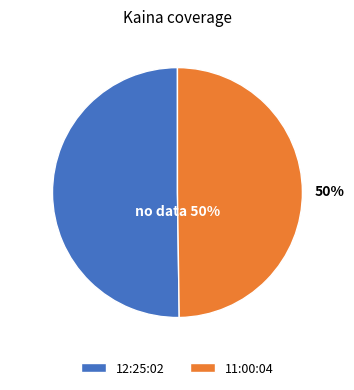

How many segments does this pie chart have?

2